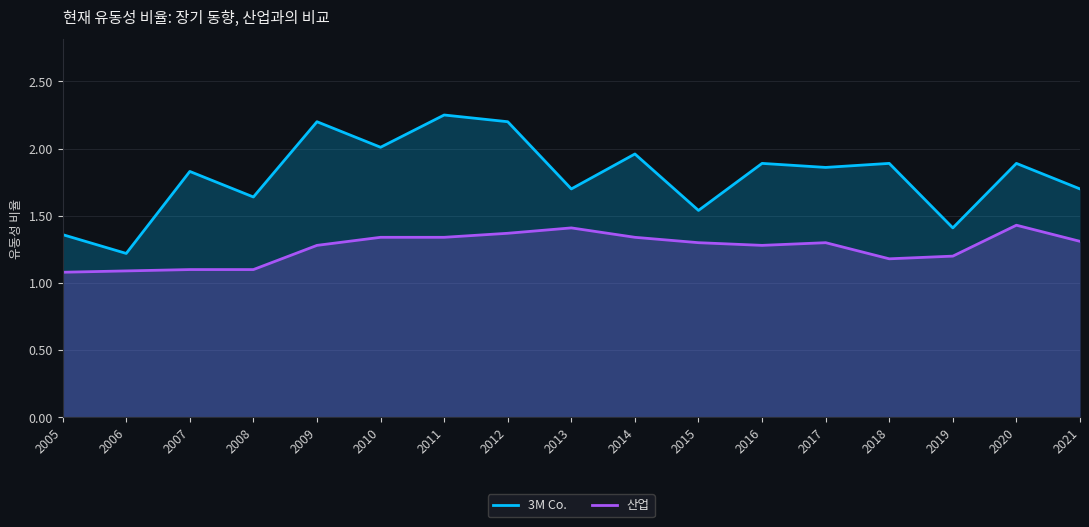

What is the value of the 산업 point at the 4th from the left?

1.1